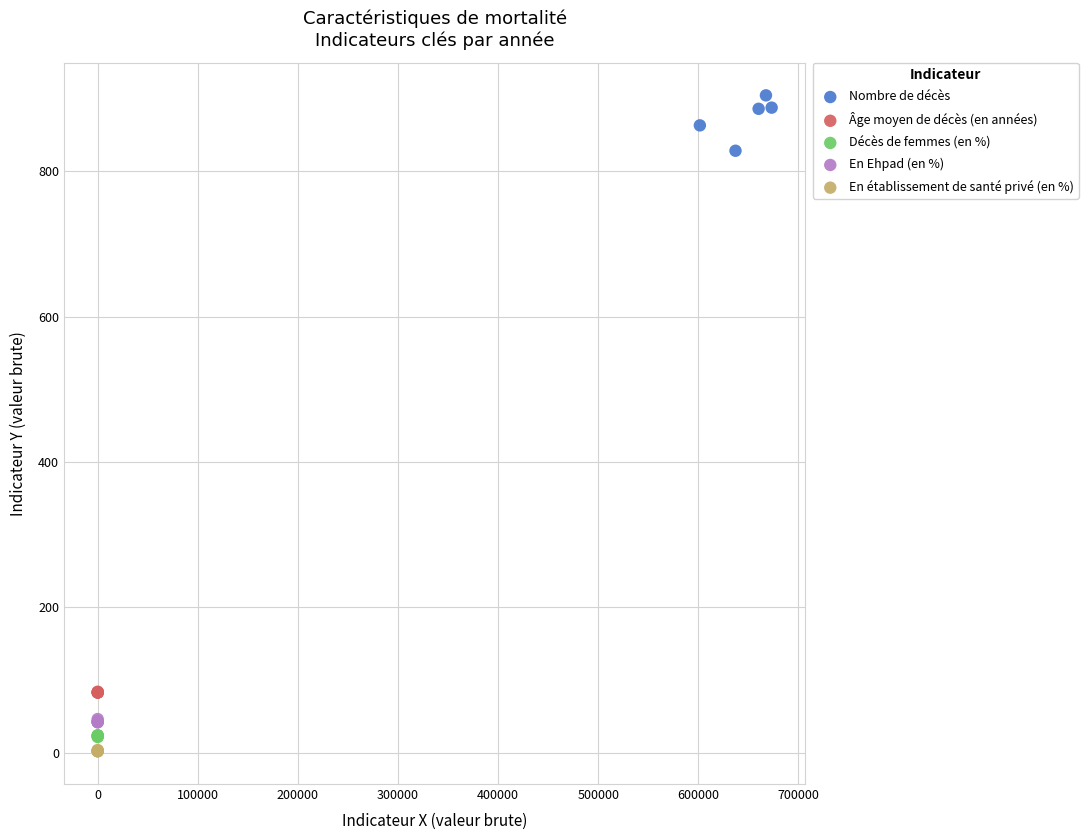

Which series contains the lowest Y value?

En établissement de santé privé (en %)